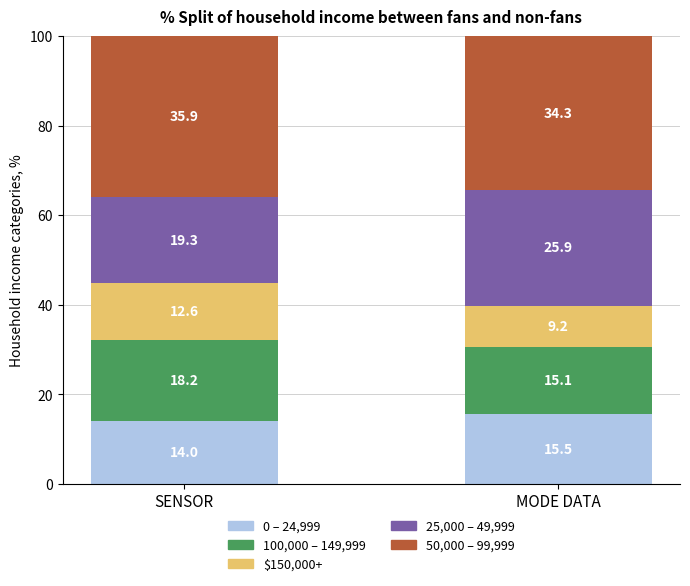

What is the total value across all series at MODE DATA?

100.0